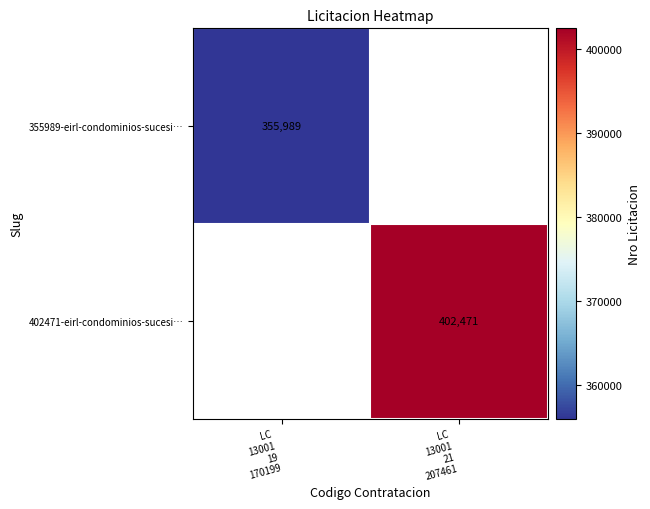

How many distinct data groups are displayed?

2